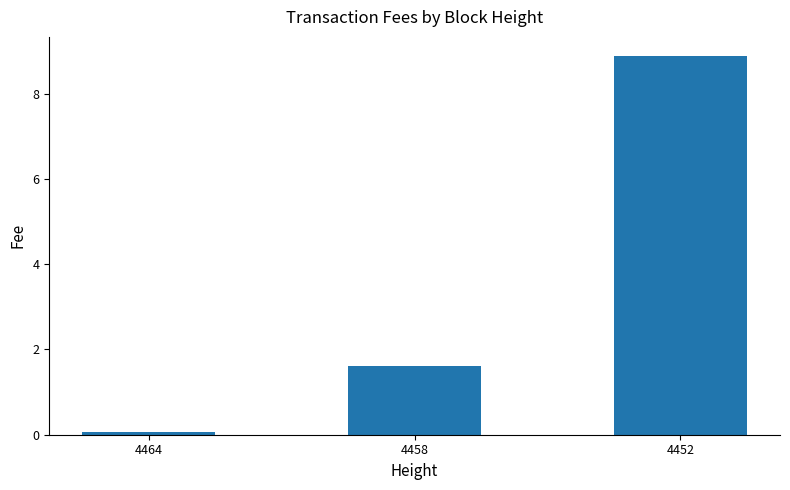

The value at 4464 is 0.1. True or false?

True